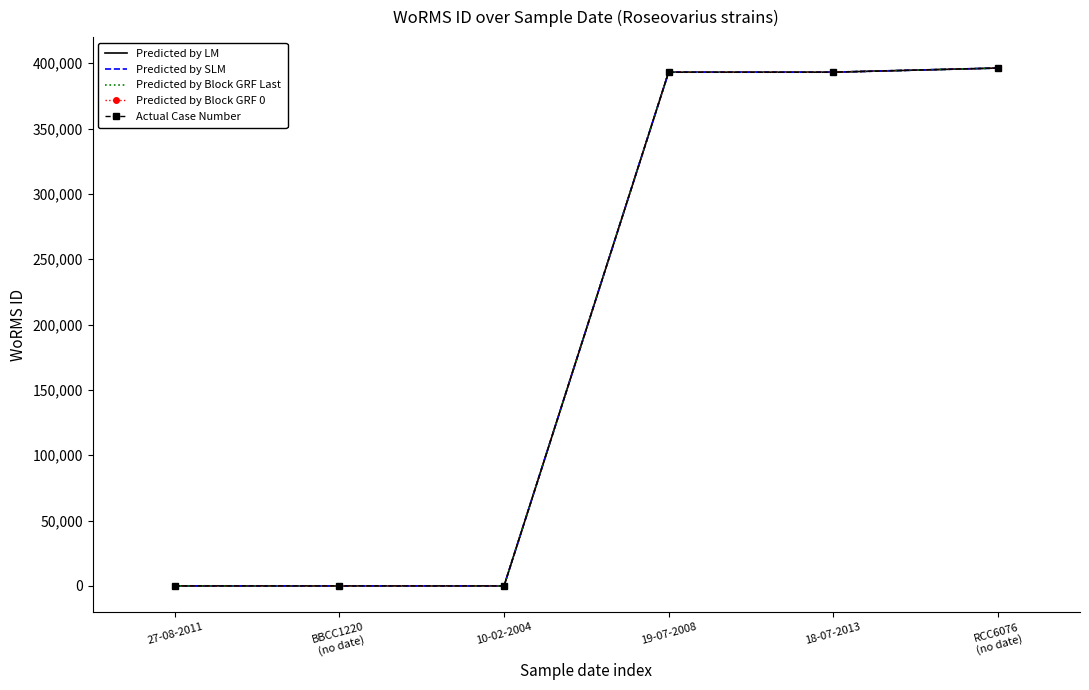

At which category is the sum across all series the highest?

RCC6076
(no date)